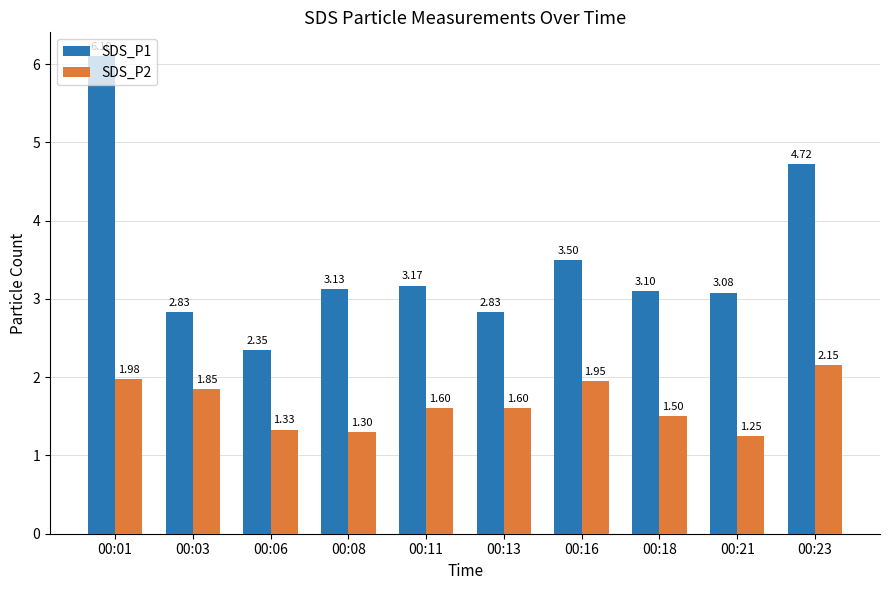

Between 00:11 and 00:13, which series saw the biggest shift?

SDS_P1